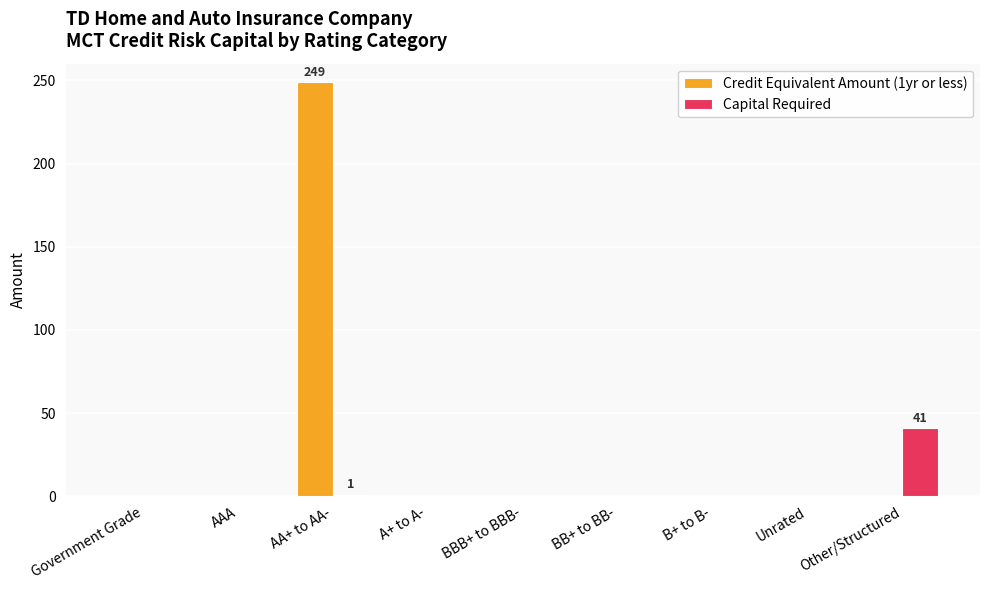

At which label does Capital Required reach its peak?

Other/Structured